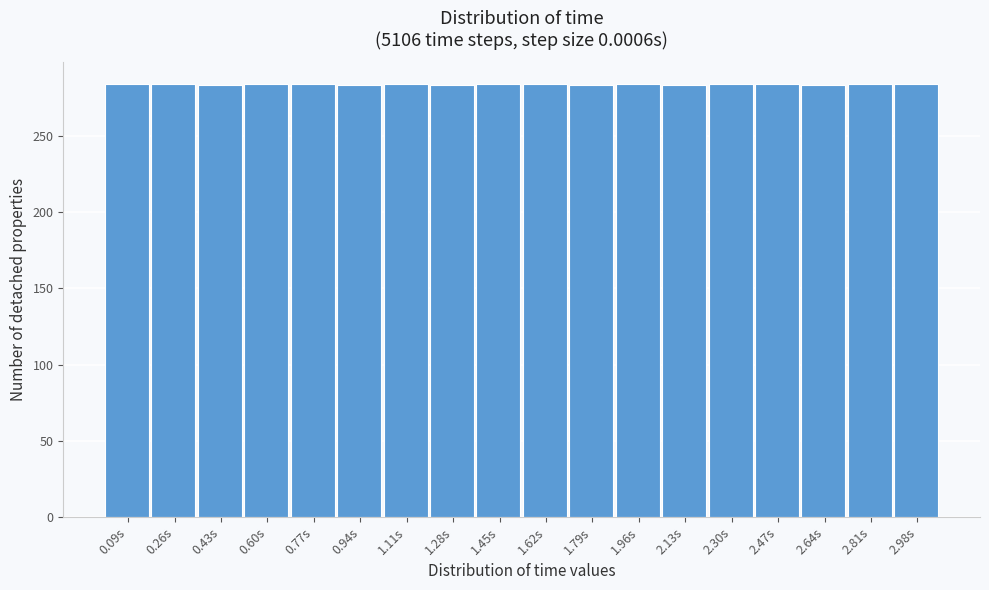

Reading left to right, list every bar in this chart as the range it spans on the x-axis followed by its height. Neither the bar edges nor the heights are printed on the chart, so give them approximately, as read against the axes.

0.00 to 0.18: 285
0.18 to 0.34: 285
0.34 to 0.52: 285
0.52 to 0.68: 285
0.68 to 0.86: 285
0.86 to 1.02: 285
1.02 to 1.20: 285
1.20 to 1.36: 285
1.36 to 1.54: 285
1.54 to 1.70: 285
1.70 to 1.88: 285
1.88 to 2.04: 285
2.04 to 2.22: 285
2.22 to 2.38: 285
2.38 to 2.56: 285
2.56 to 2.72: 285
2.72 to 2.90: 285
2.90 to 3.06: 285